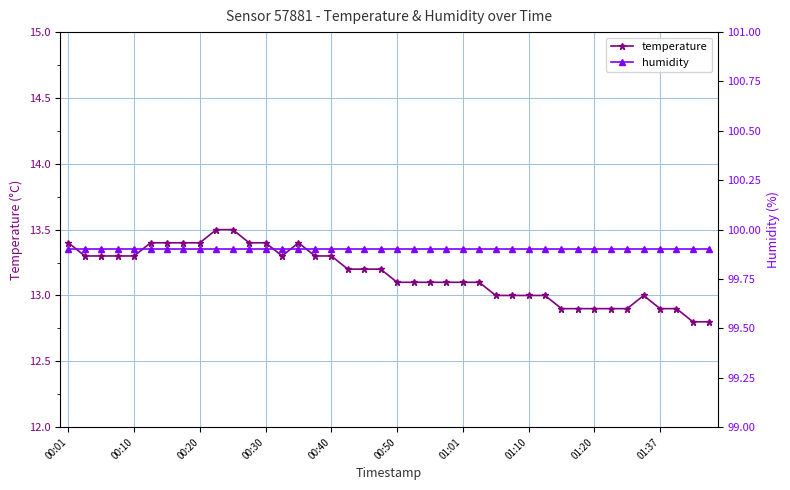

Where is humidity nearest to the value 99?

00:01